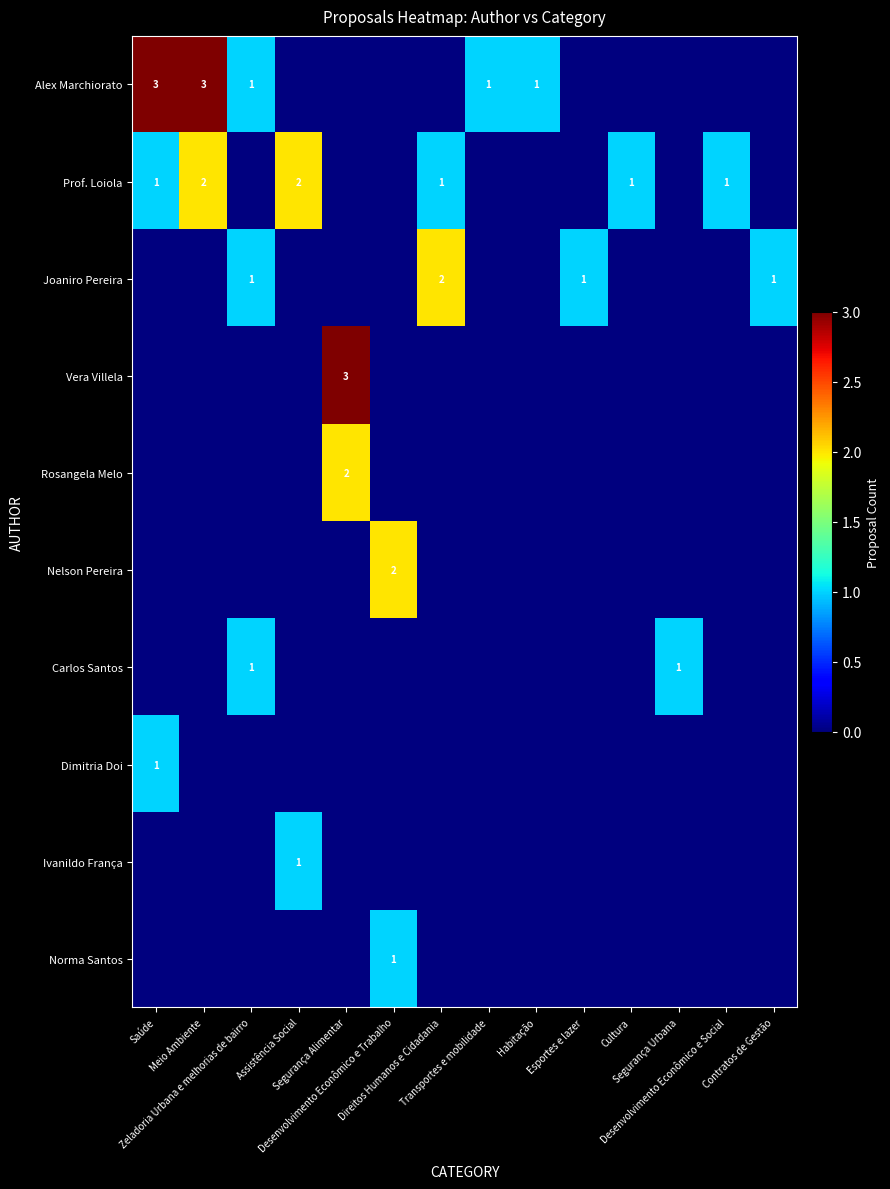

What is the difference between the maximum and minimum values in the Carlos Santos series?

1